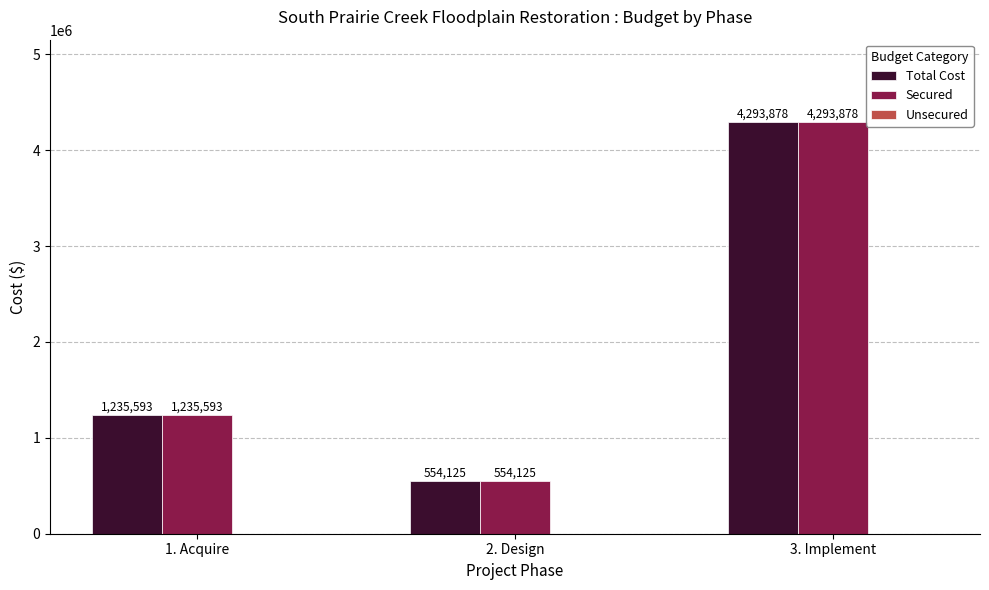

What is the difference between the maximum and second lowest values in the Total Cost series?

3058284.8